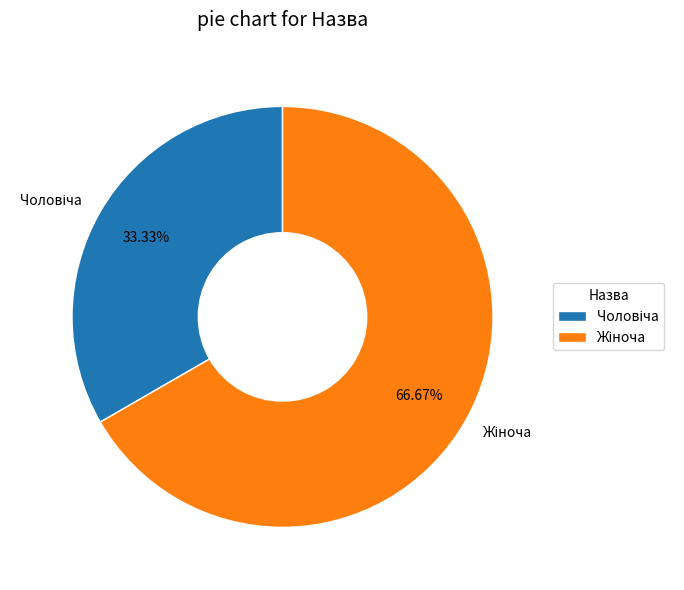

Is there a majority slice in this chart?

Yes